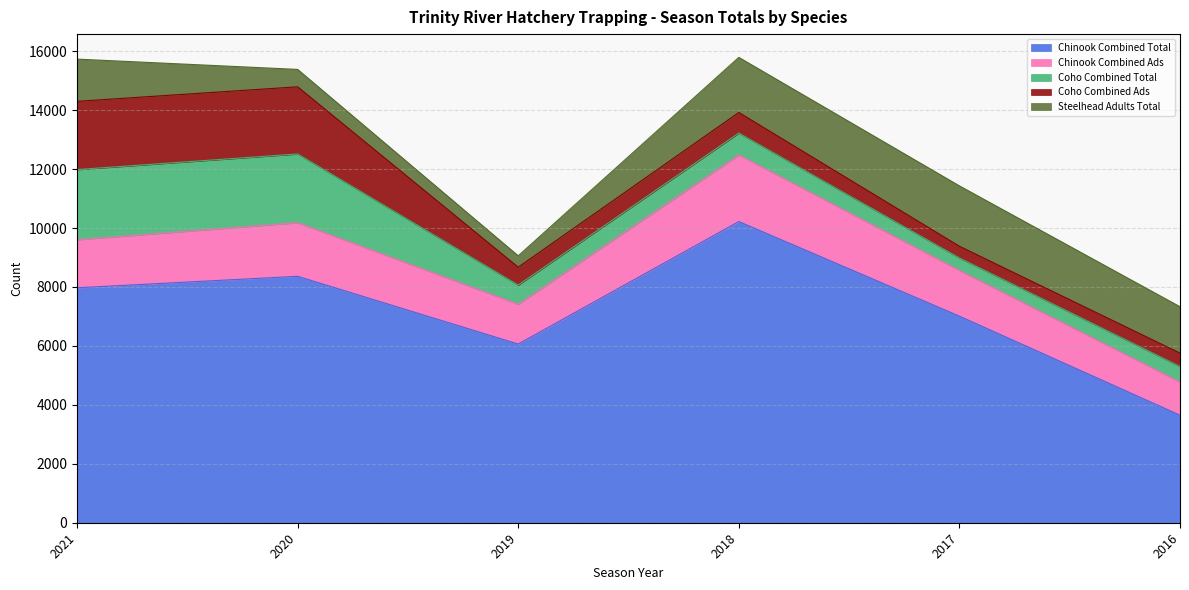

Reading left to right, transcribe all the data shown in this chart.

Chinook Combined Total: 7973	8363	6064	10221	7011	3650
Chinook Combined Ads: 1630	1819	1352	2260	1552	1126
Coho Combined Total: 2382	2333	649	742	422	527
Coho Combined Ads: 2315	2279	607	700	397	453
Steelhead Adults Total: 1433	590	386	1869	2049	1574